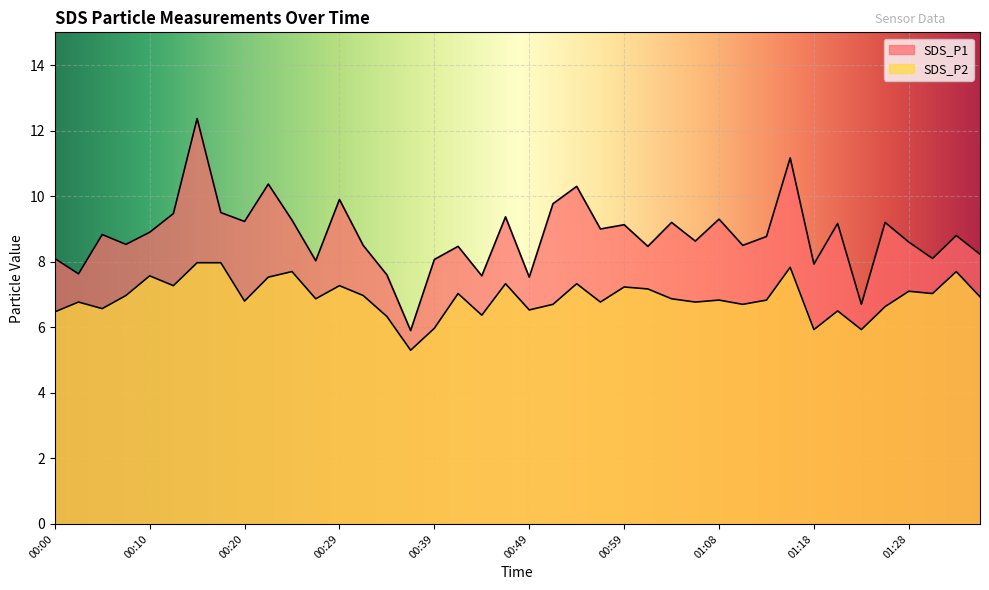

Is it true that SDS_P2 equals 10.1 at 00:32?

False